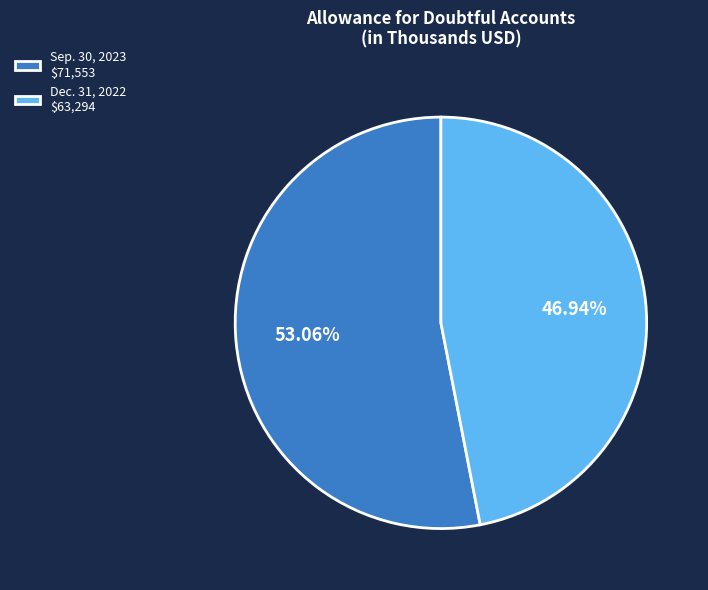

To the nearest percent, what portion does Dec. 31, 2022 represent?

47%